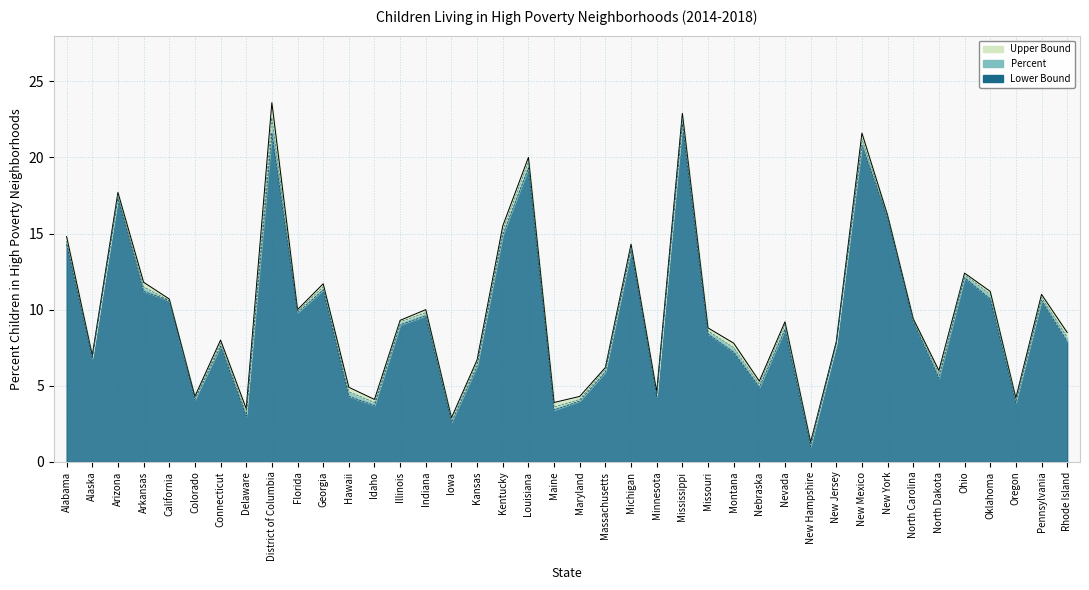

What is the minimum value shown in the chart?

1.0